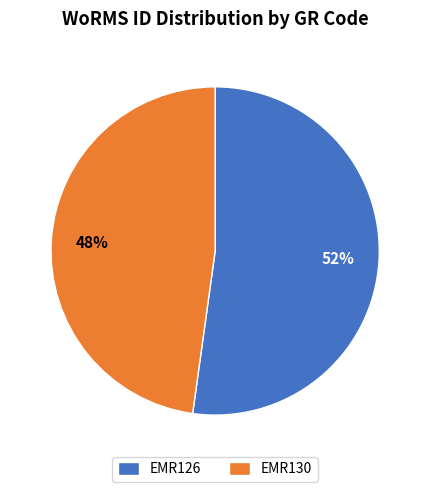

To the nearest percent, what percentage of the pie is EMR126?

52%